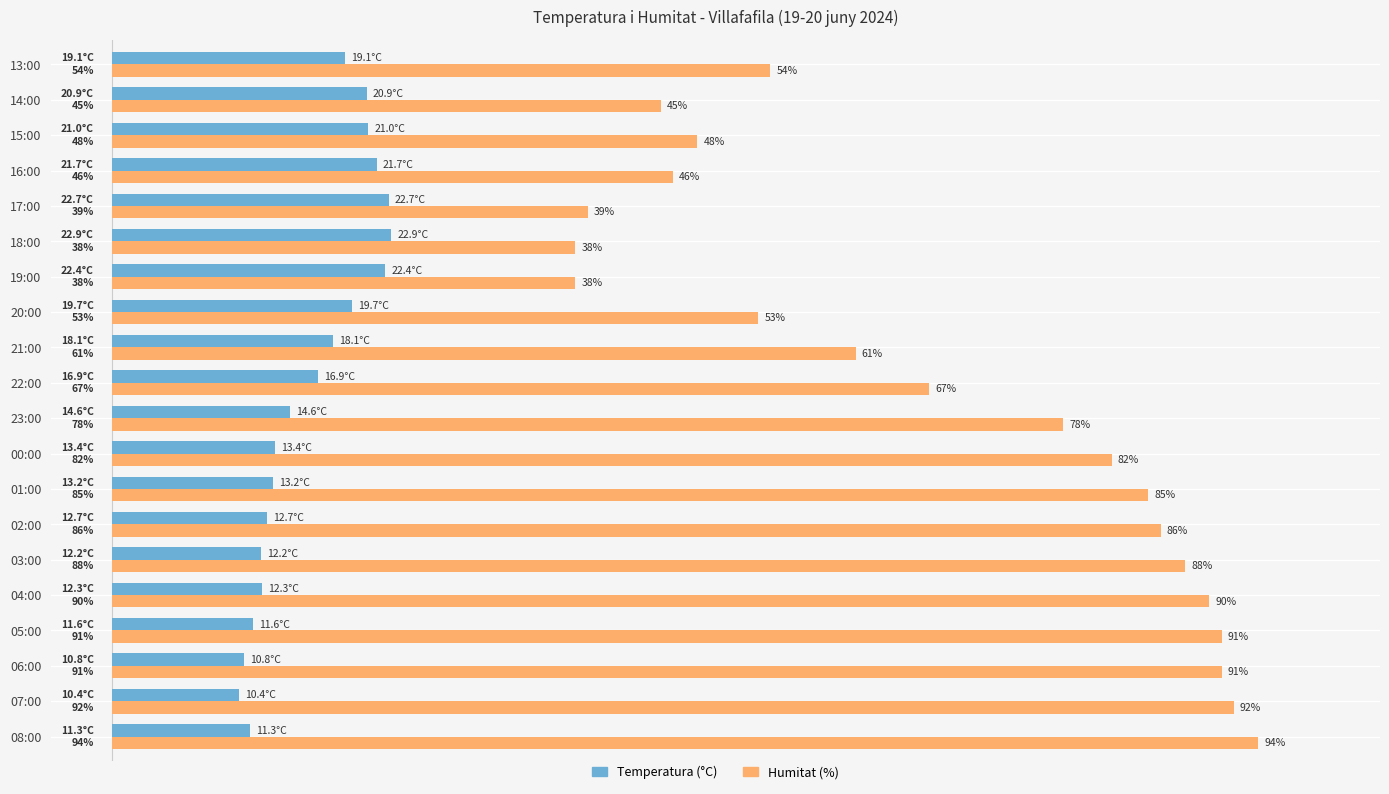

Which series changed the most between 08:00 and 17:00?

Humitat (%)